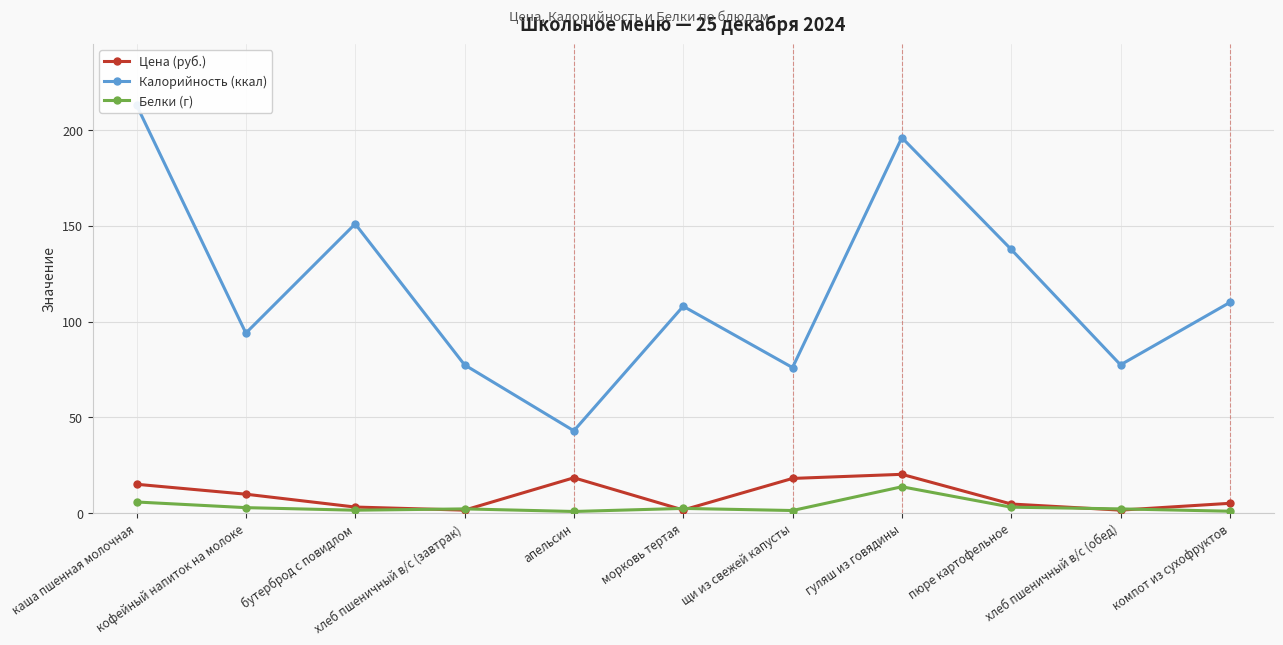

What is the average value of the Калорийность (ккал) series?

116.7